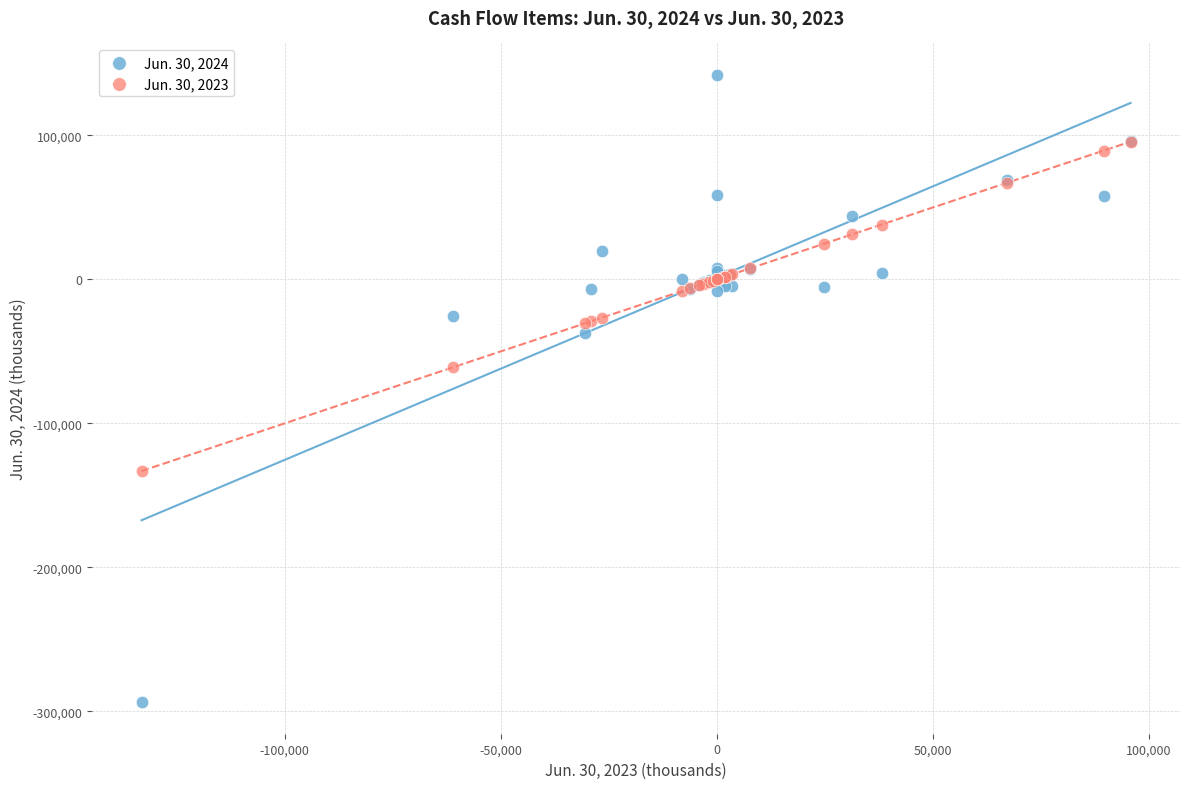

What are all the series names shown in the legend?

Jun. 30, 2024, Jun. 30, 2023